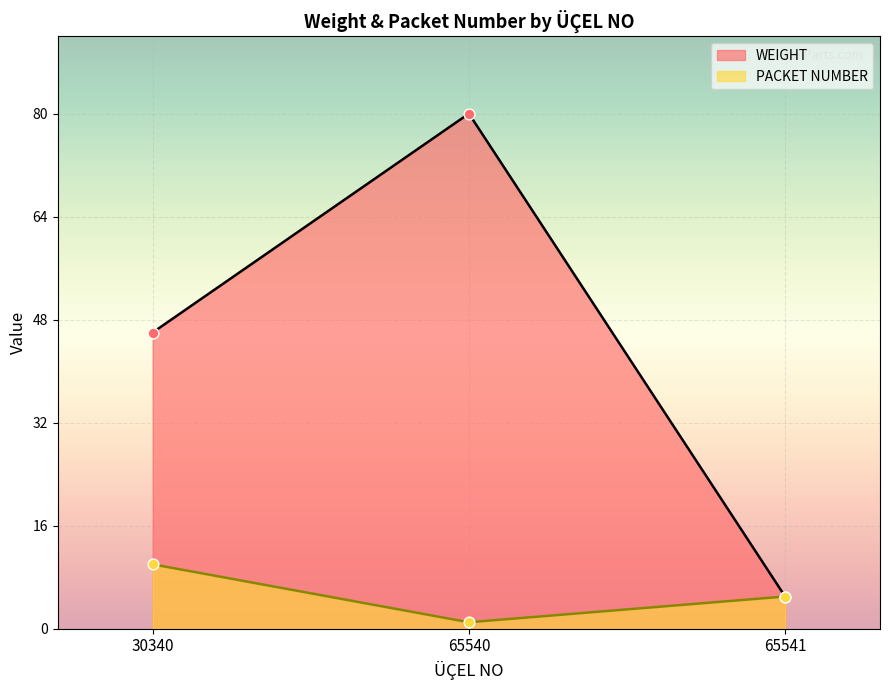

At how many categories does at least one series exceed 41?

2